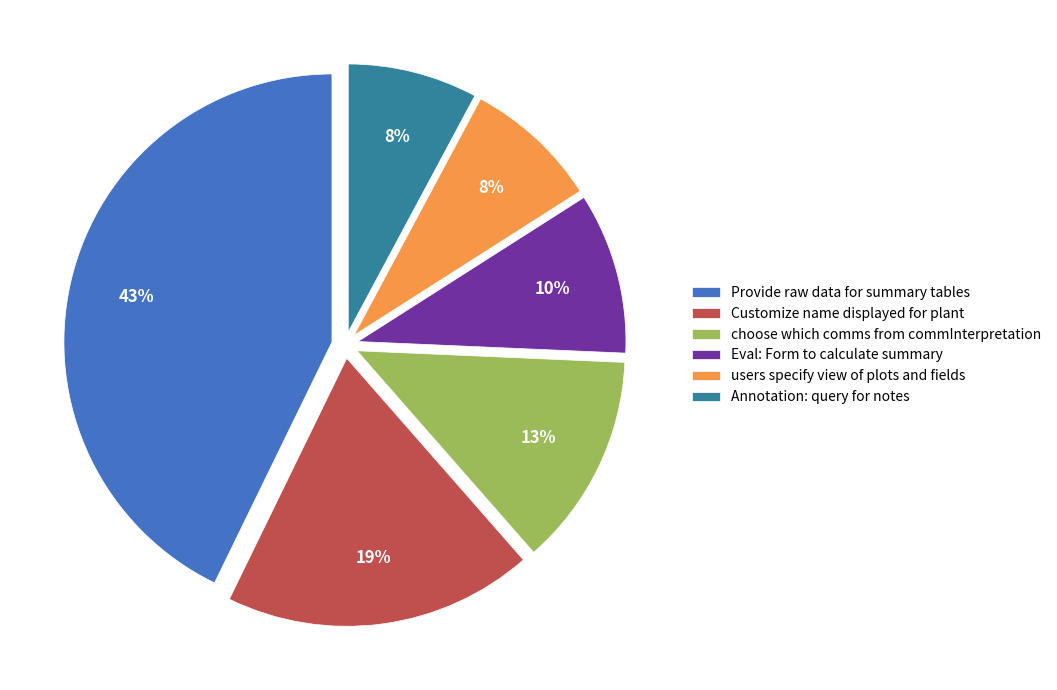

Which slice is the largest?

Provide raw data for summary tables